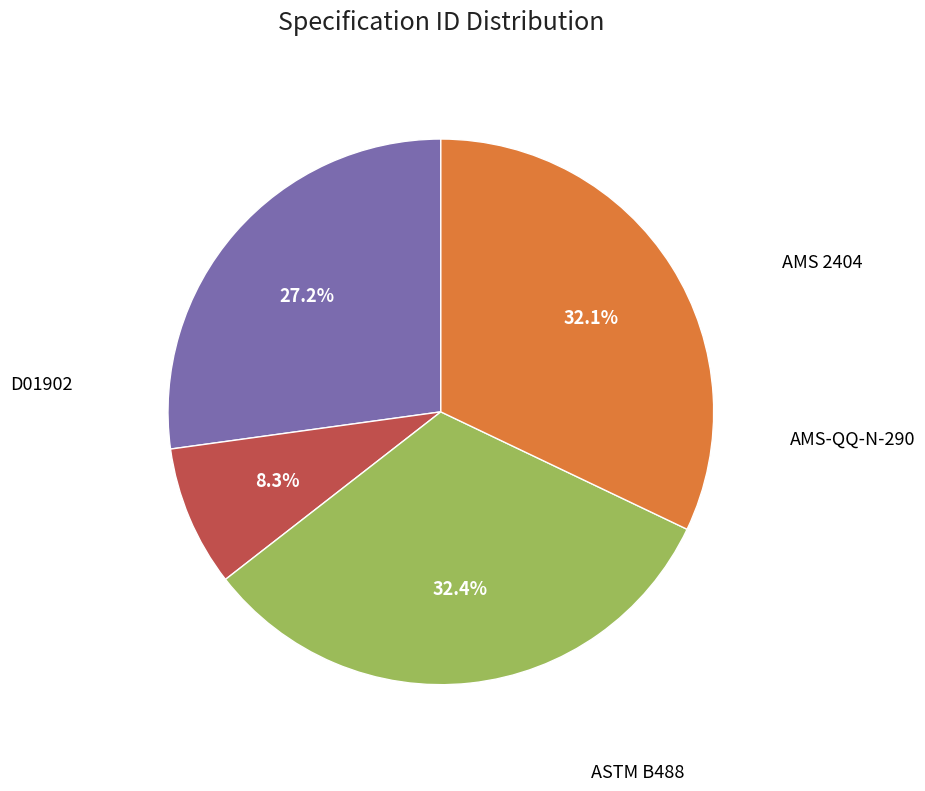

Is there a majority slice in this chart?

No